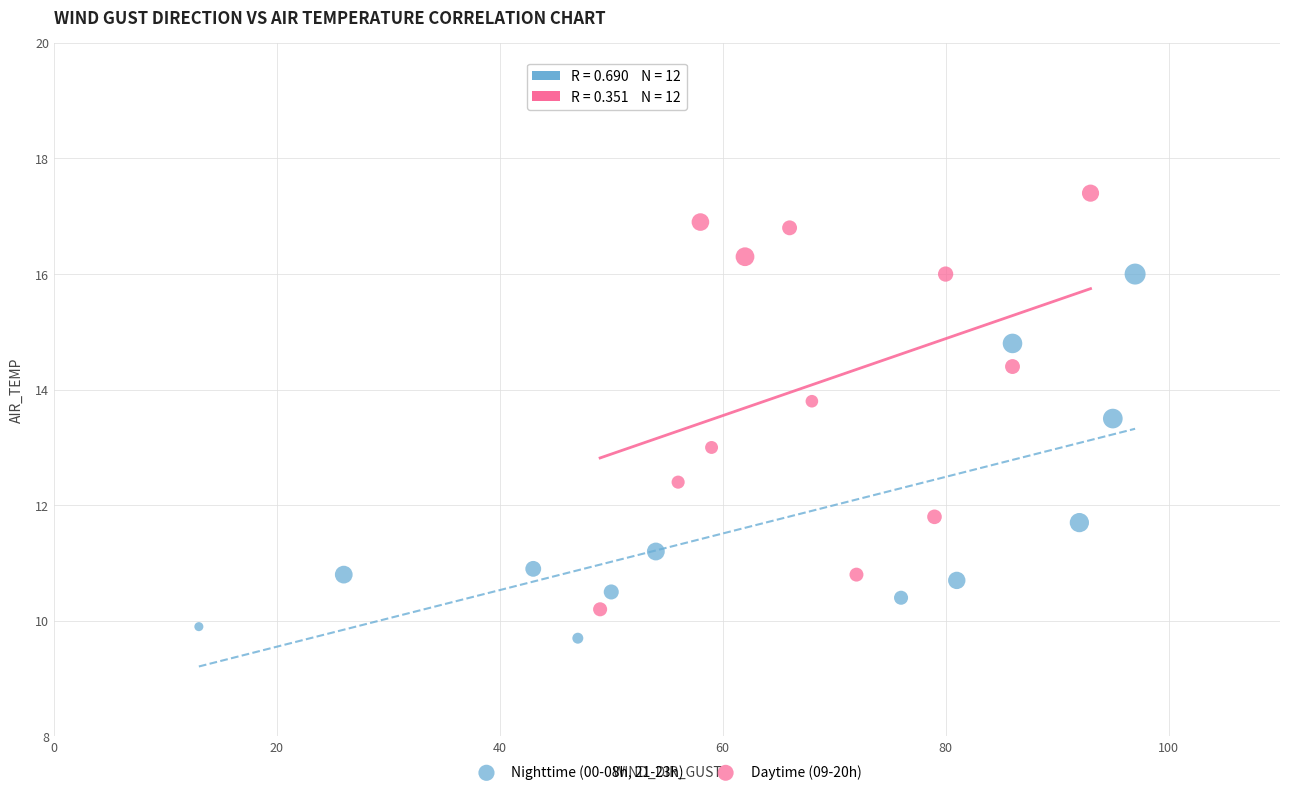

Which series reaches the minimum Y coordinate?

Nighttime (00-08h, 21-23h)